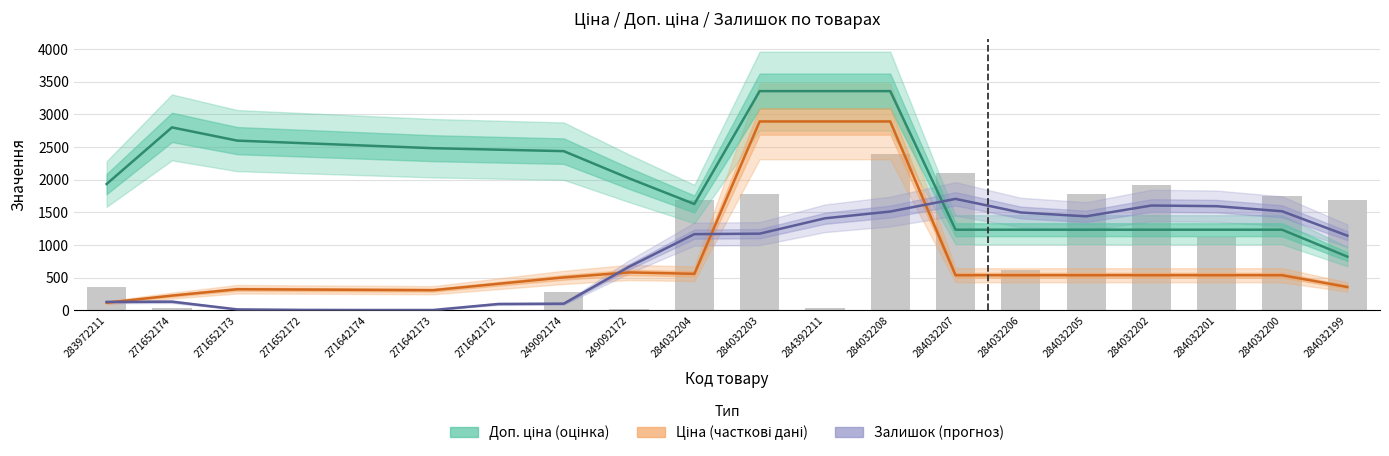

What is the label of the 6th bar from the right?

284032206